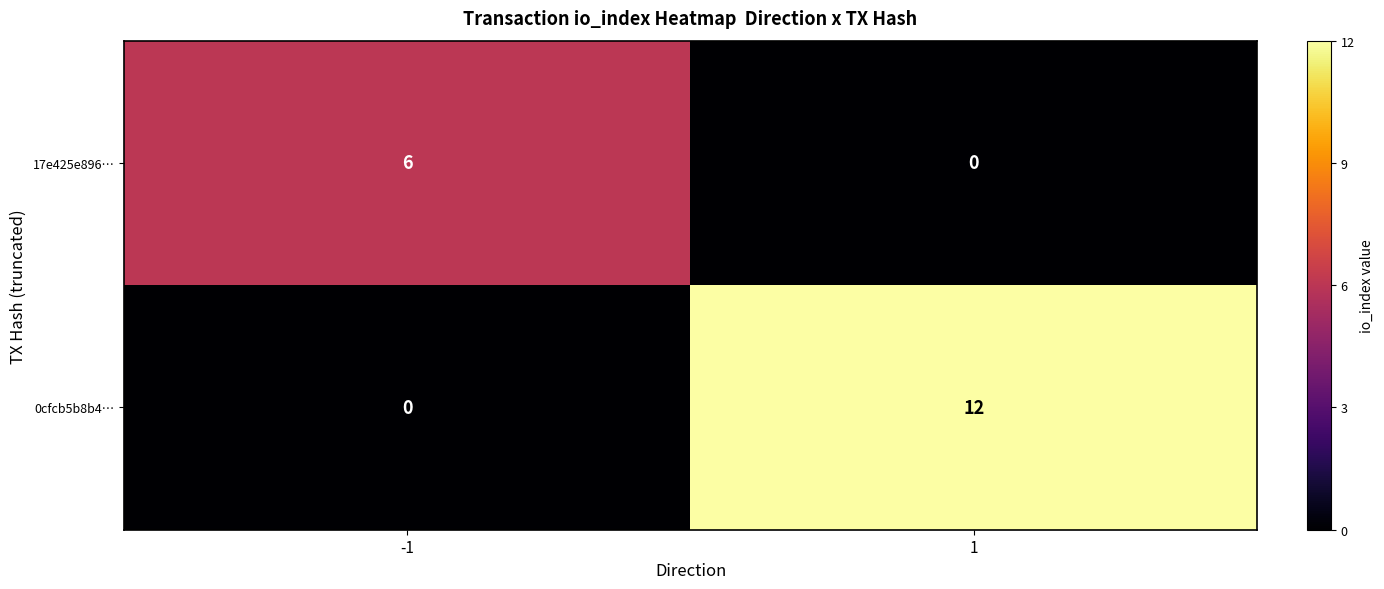

What is the difference between the maximum and minimum values in the 17e425e896… series?

6